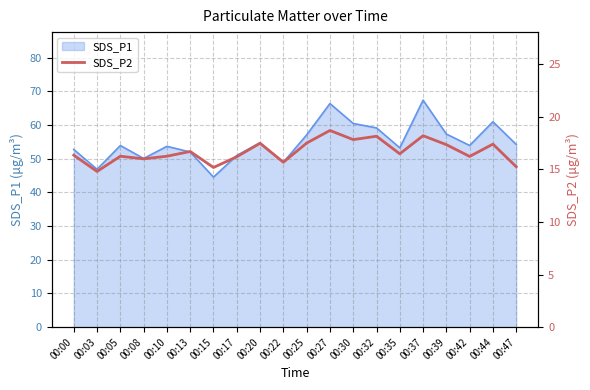

Reading left to right, extract all data points from this chart.

16.4	14.8	16.2	16.0	16.2	16.7	15.2	16.2	17.5	15.7	17.5	18.7	17.8	18.1	16.5	18.2	17.4	16.2	17.4	15.2